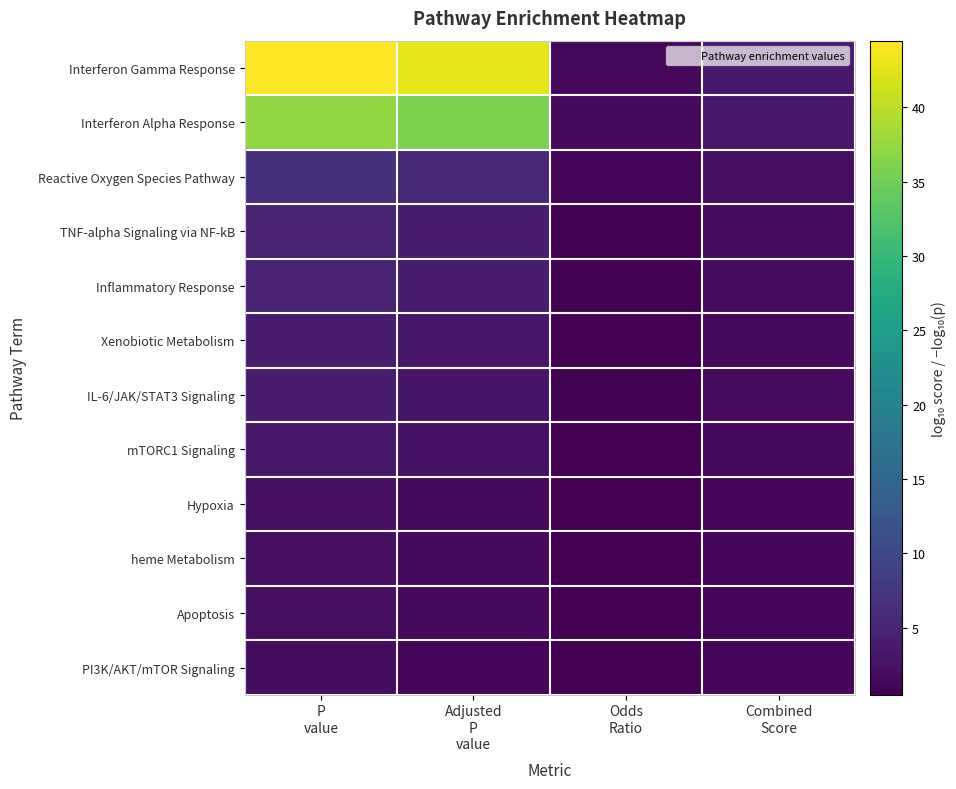

Which label corresponds to the largest value in the chart?

P
value